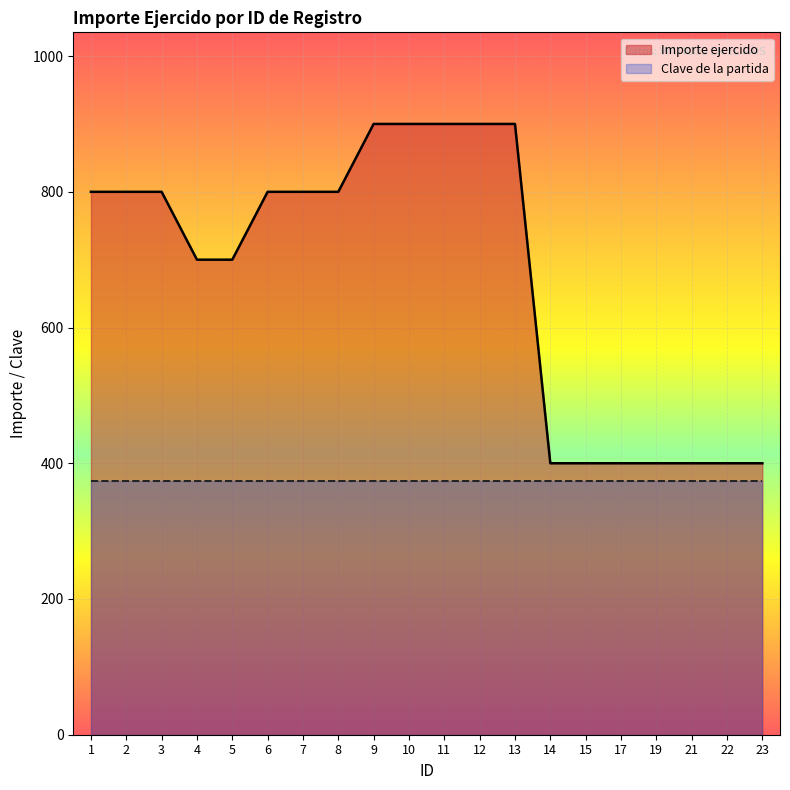

True or false: Clave de la partida and Importe ejercido cross at least once.

False